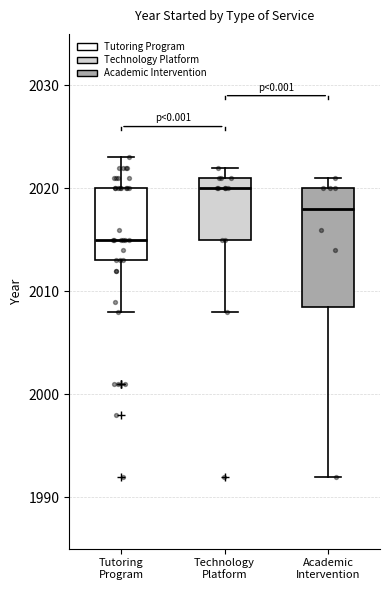

Where does the median line of the box for Academic Intervention sit on the y-axis? The values are not printed on the chart, so give them approximately, as read against the axis.

2018